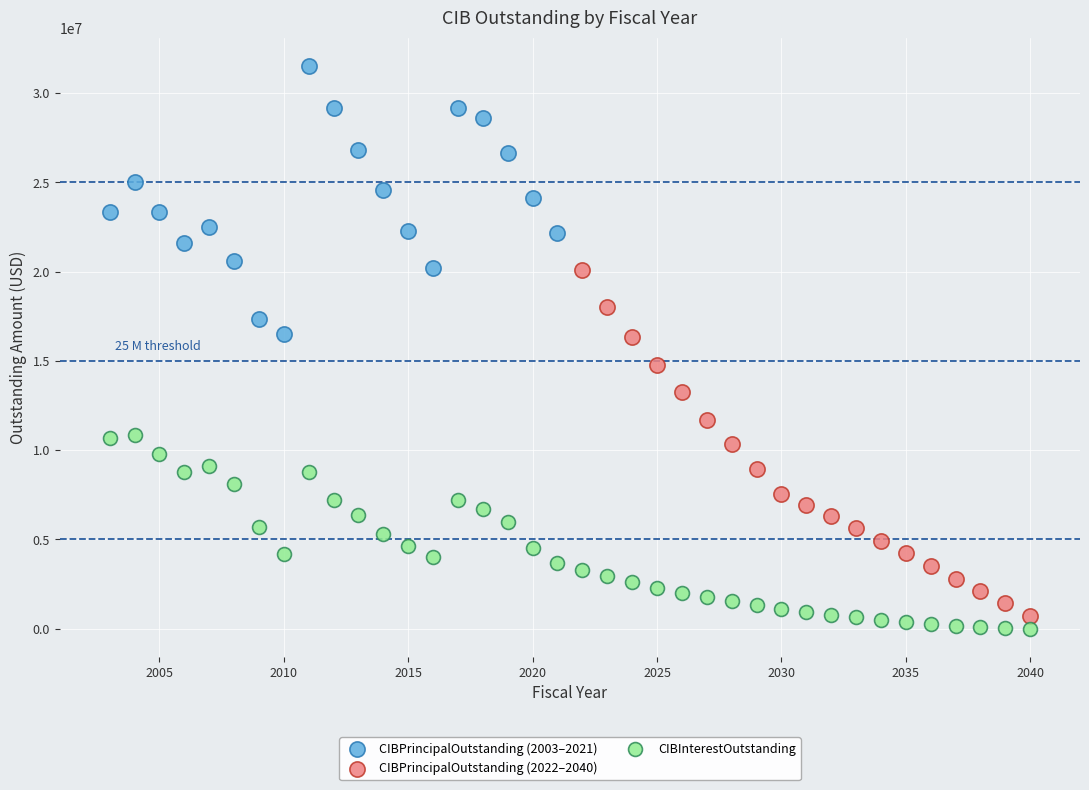

Which series contains the highest Y value?

CIBPrincipalOutstanding (2003–2021)